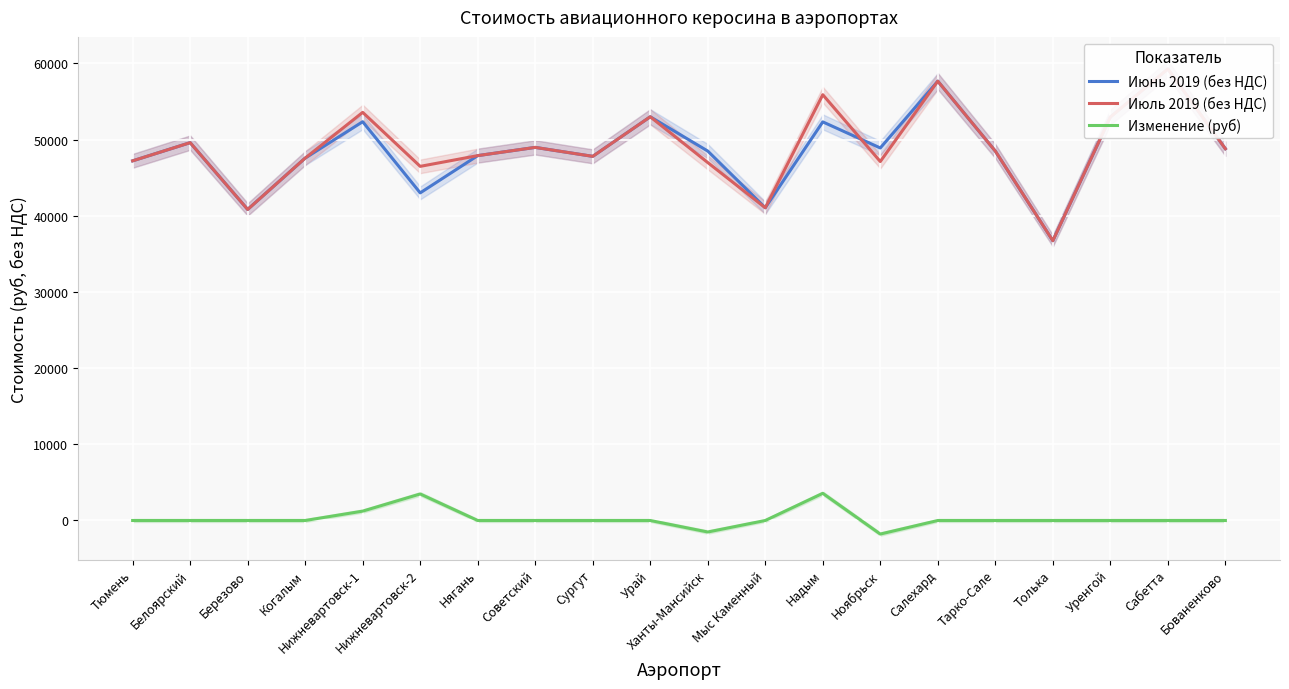

At which label is Июль 2019 (без НДС) closest to 48005?

Нягань